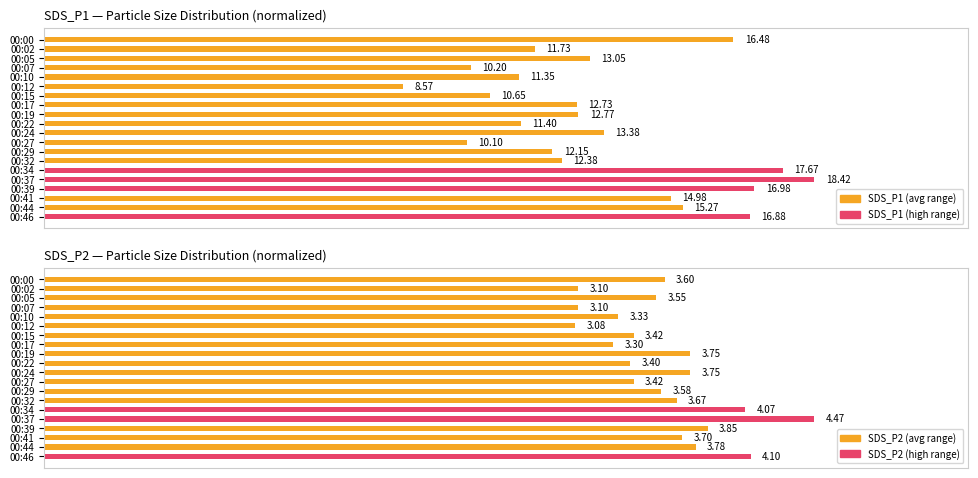

How many groups of bars are there?

20